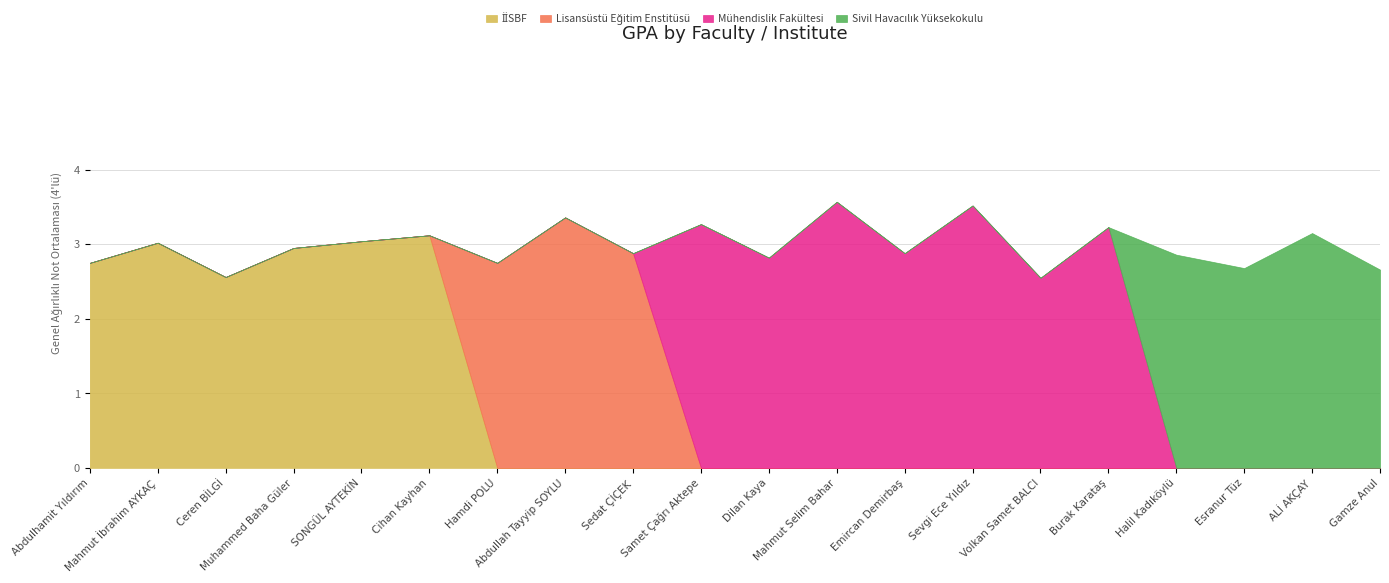

Does the chart have visible grid lines?

Yes